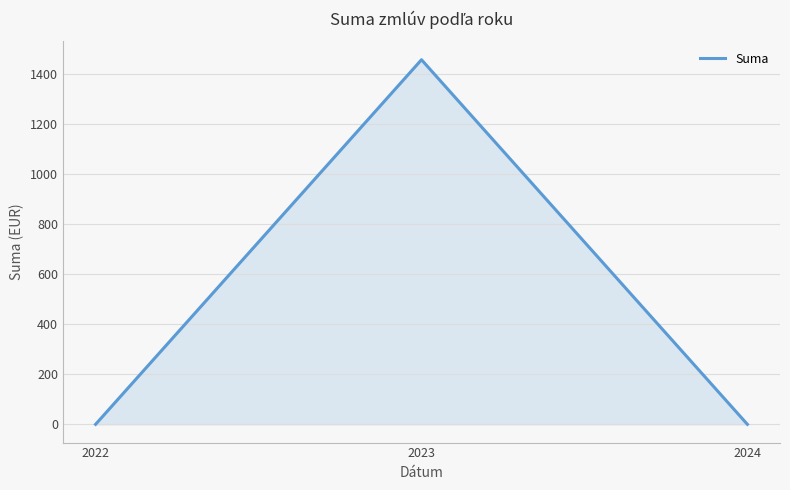

Which has a higher value, 2023 or 2022?

2023